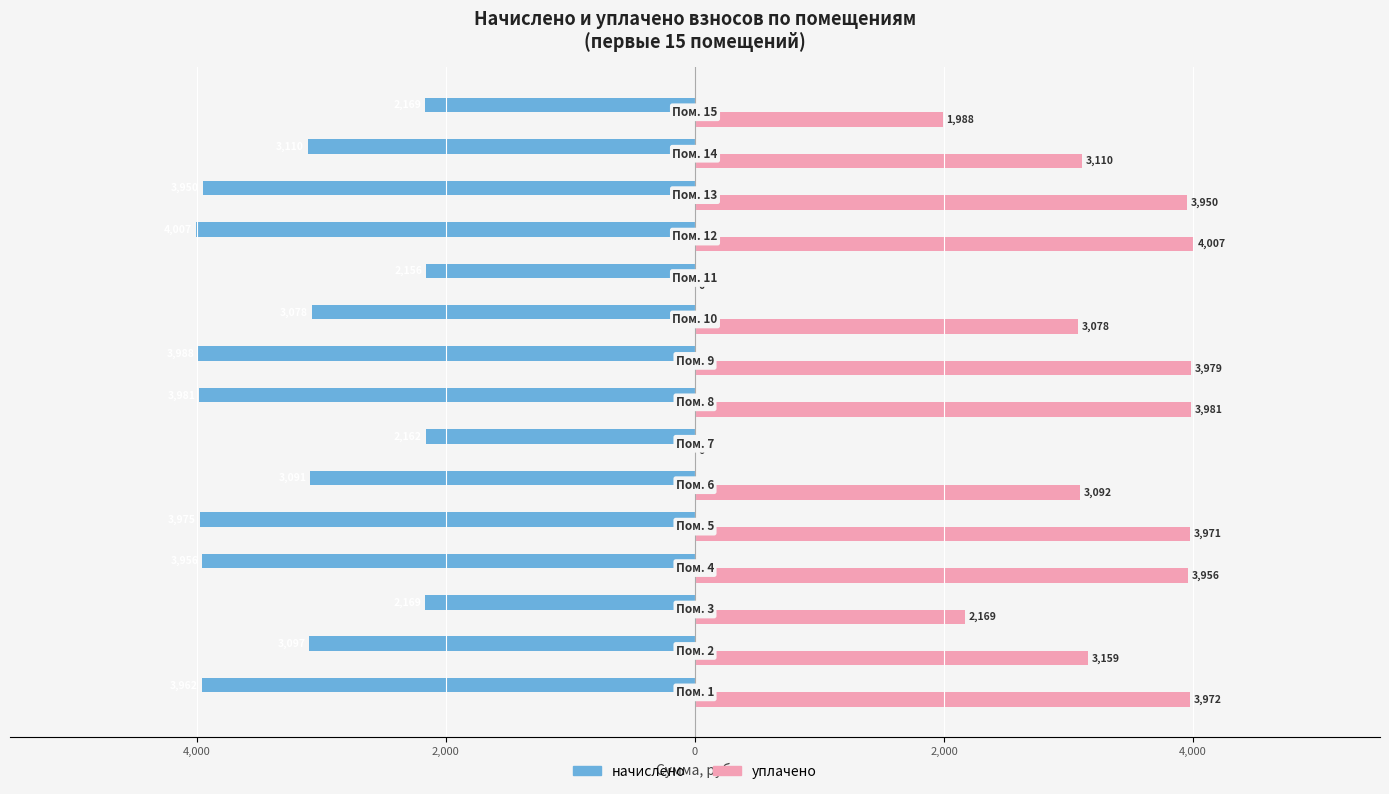

What are all the series names shown in the legend?

начислено, уплачено